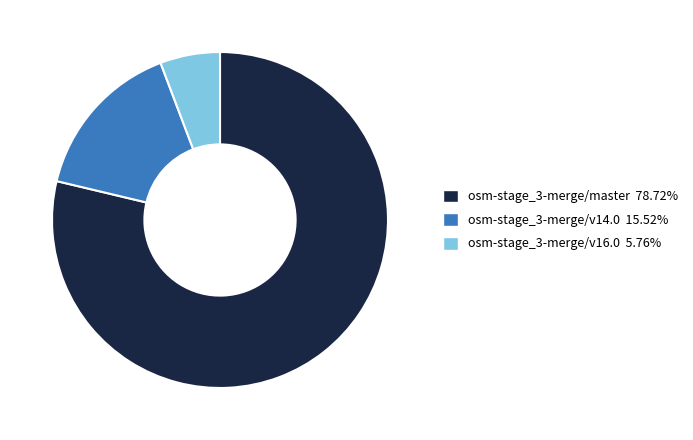

Does osm-stage_3-merge/master account for over 50% of the chart?

Yes